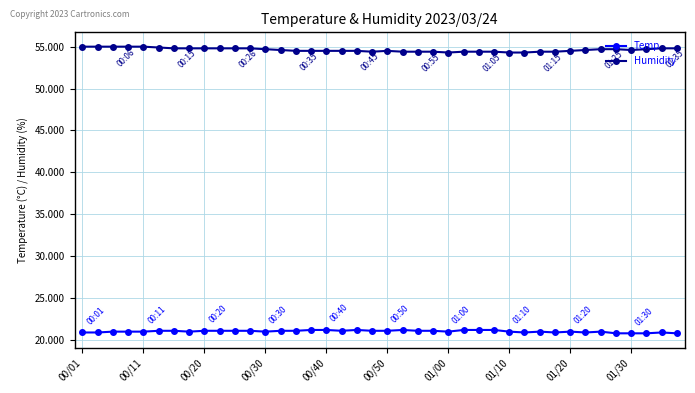

True or false: Temp has more than 1 interior local peaks.

True